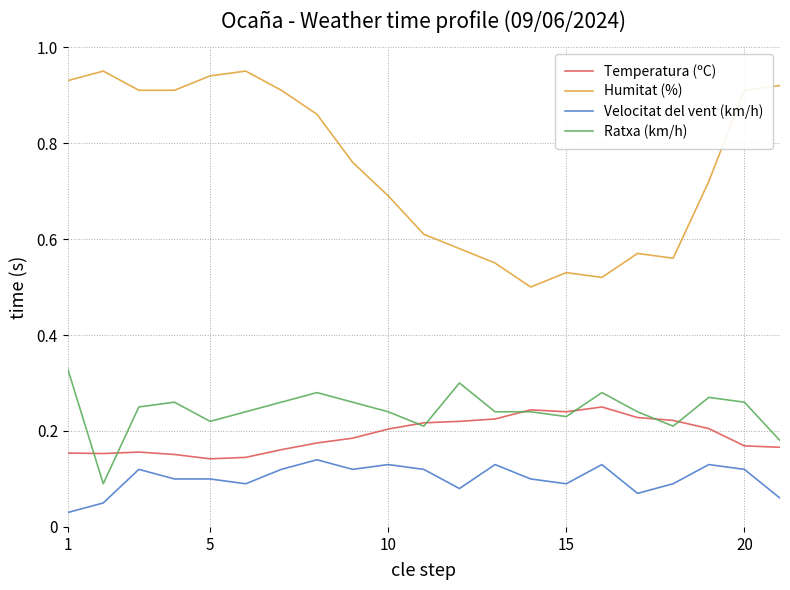

True or false: Velocitat del vent (km/h) and Temperatura (ºC) intersect in this chart.

False